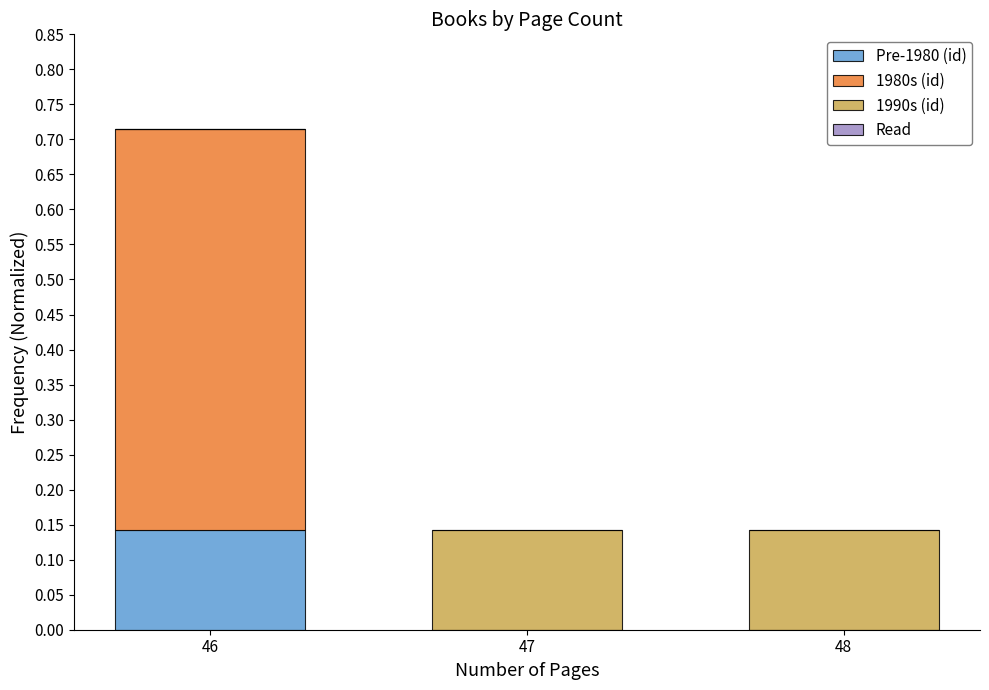

The value of Pre-1980 (id) at 48 is 0.0. True or false?

True